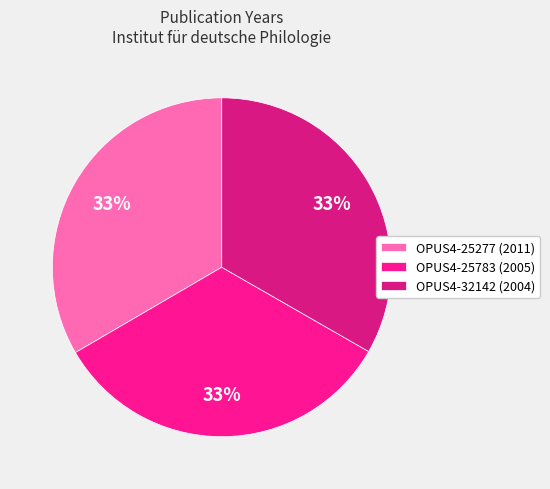

Does any single category account for the majority?

No